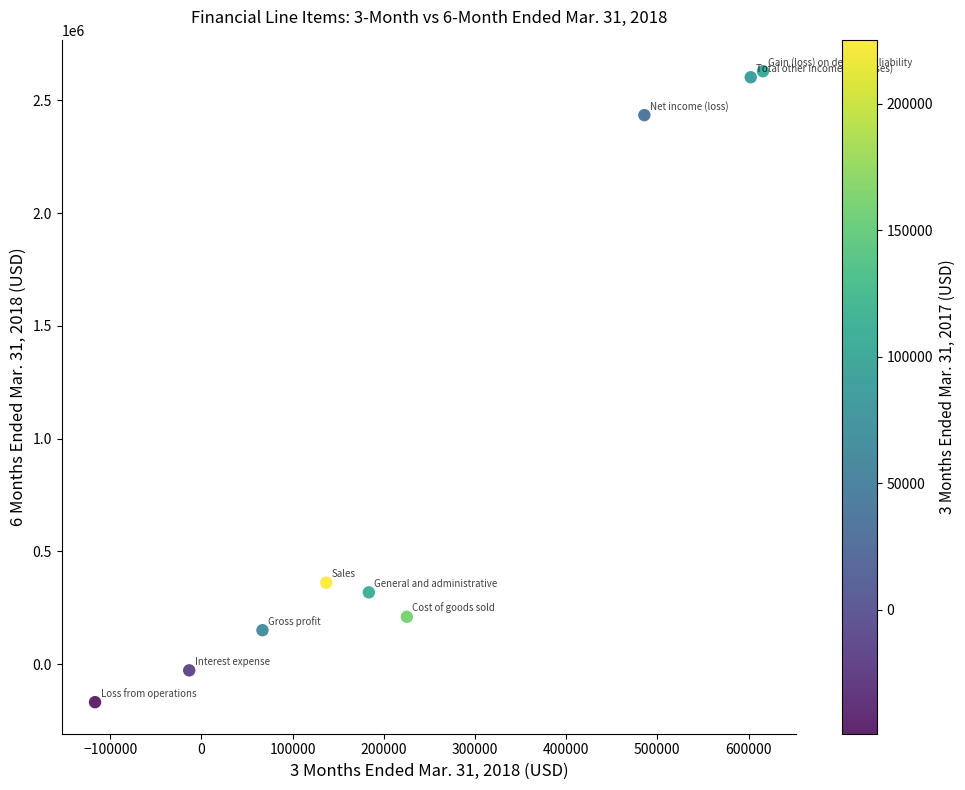

What Y value in the scatter plot is closest to 1230357?

361772